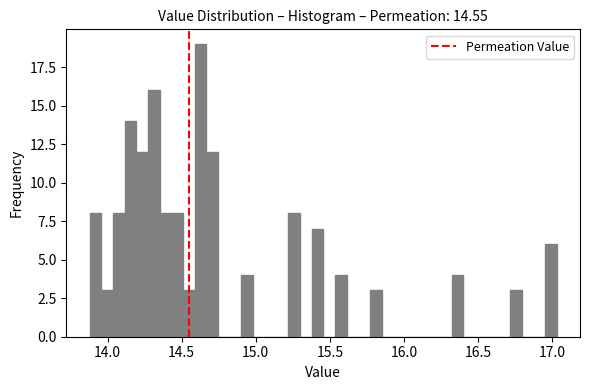

Read against the x-axis, roughly where is the centre of the tallest bar?

14.65